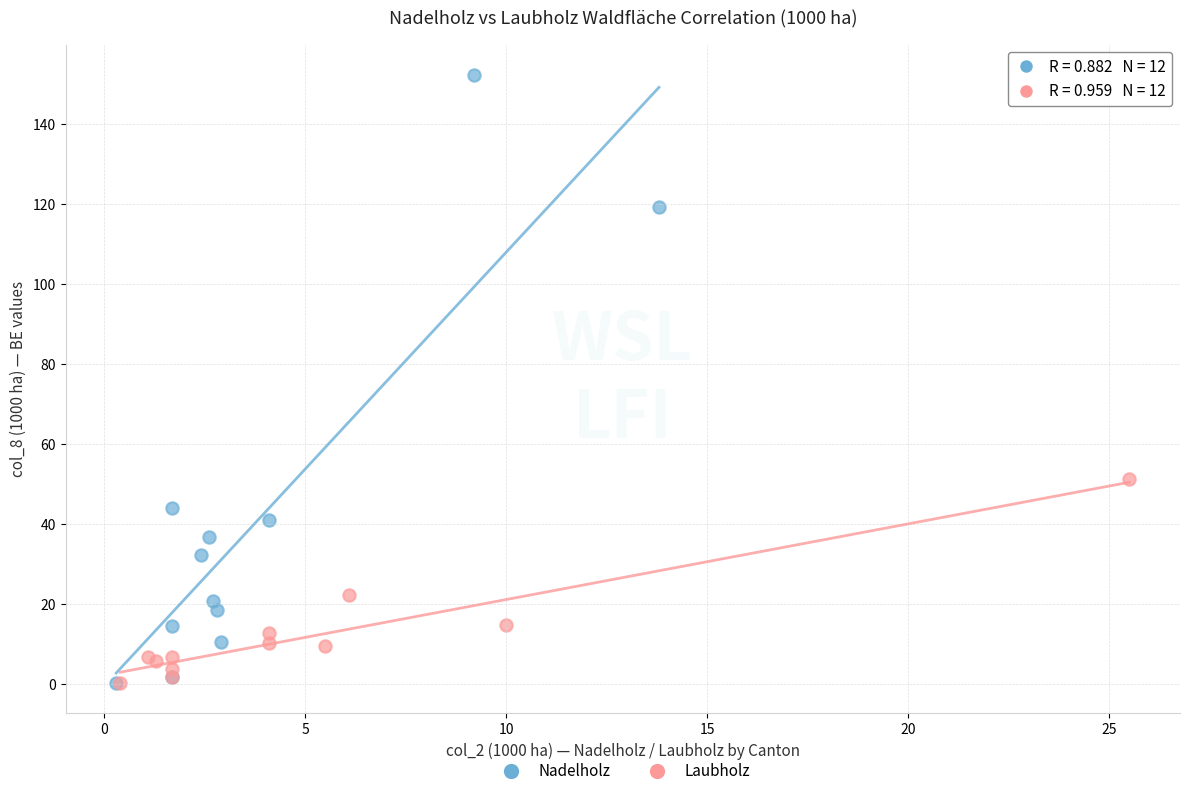

Which series reaches the maximum Y coordinate?

Nadelholz